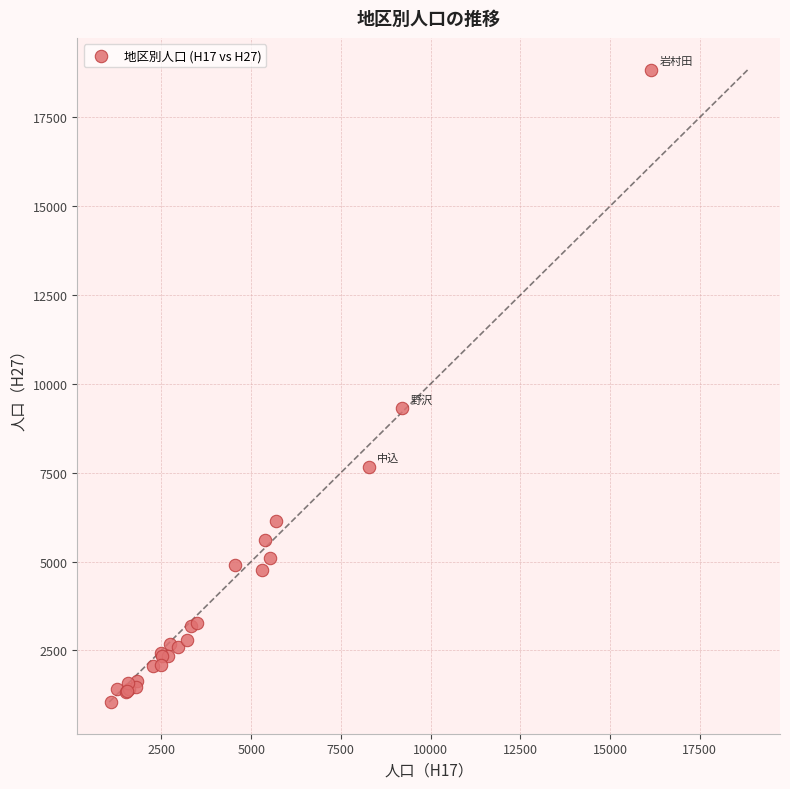

What Y value in the scatter plot is closest to 9947?

9312